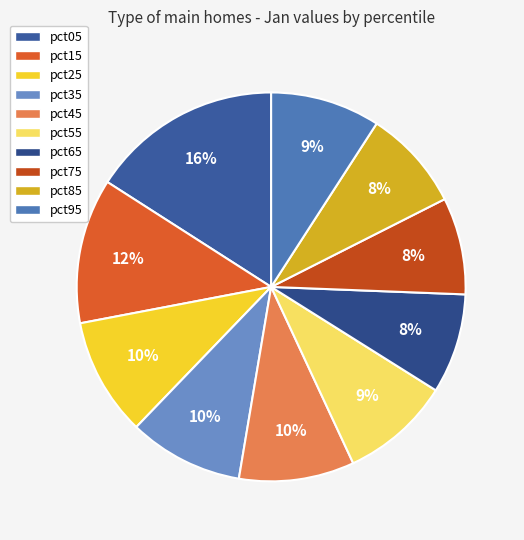

What is the smallest slice in the pie chart?

pct75